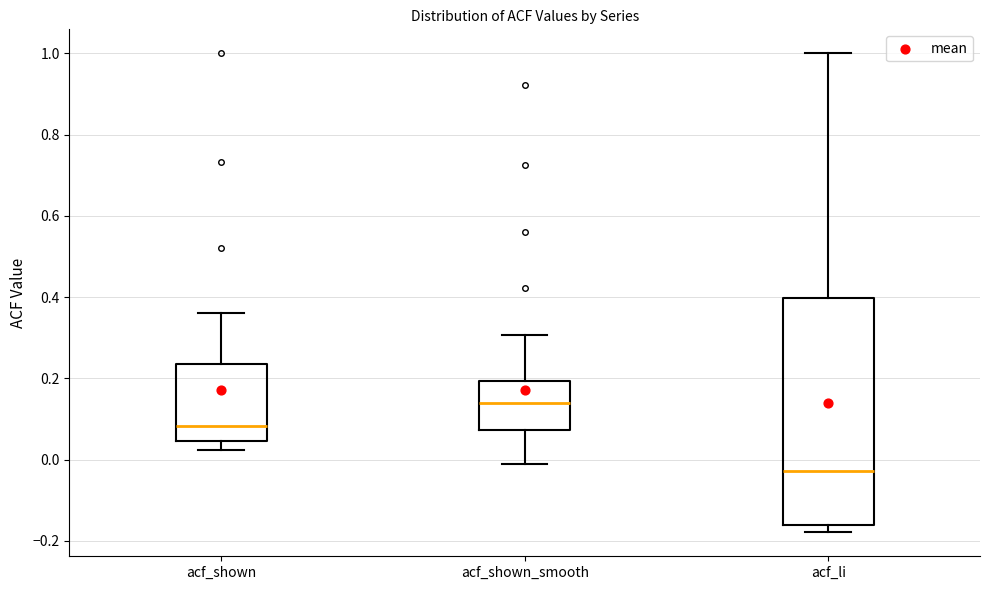

Where is the upper edge of the box for acf_li on the y-axis? The values are not printed on the chart, so give them approximately, as read against the axis.

0.40